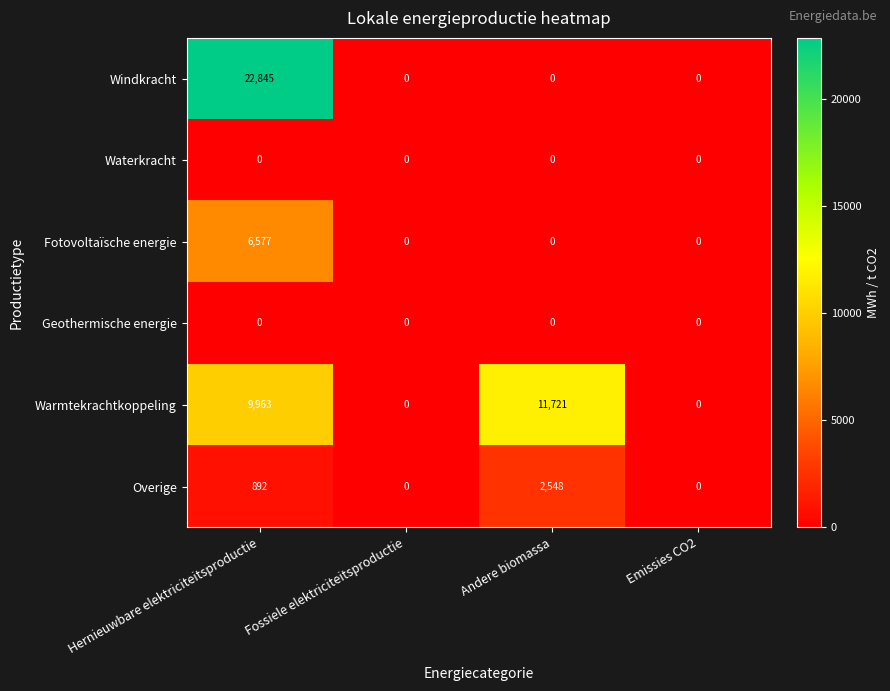

What is the greatest value displayed?

22845